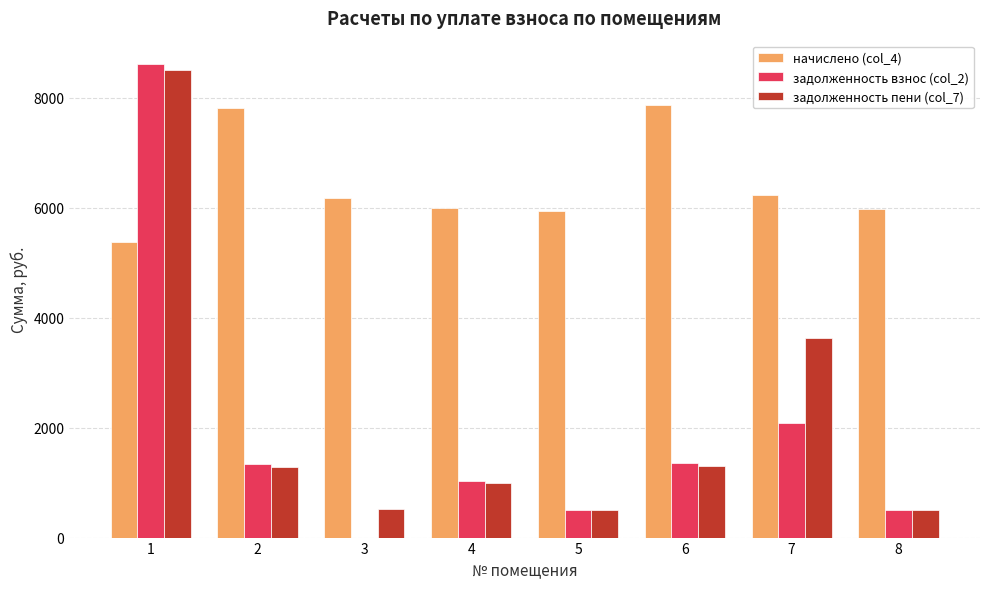

How many data points in задолженность пени (col_7) are above 1292?

4